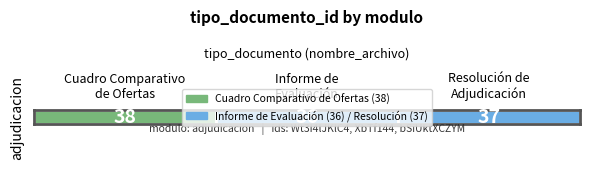

True or false: bSiUktXCZYM%253D has a value of 37 at 2.

True